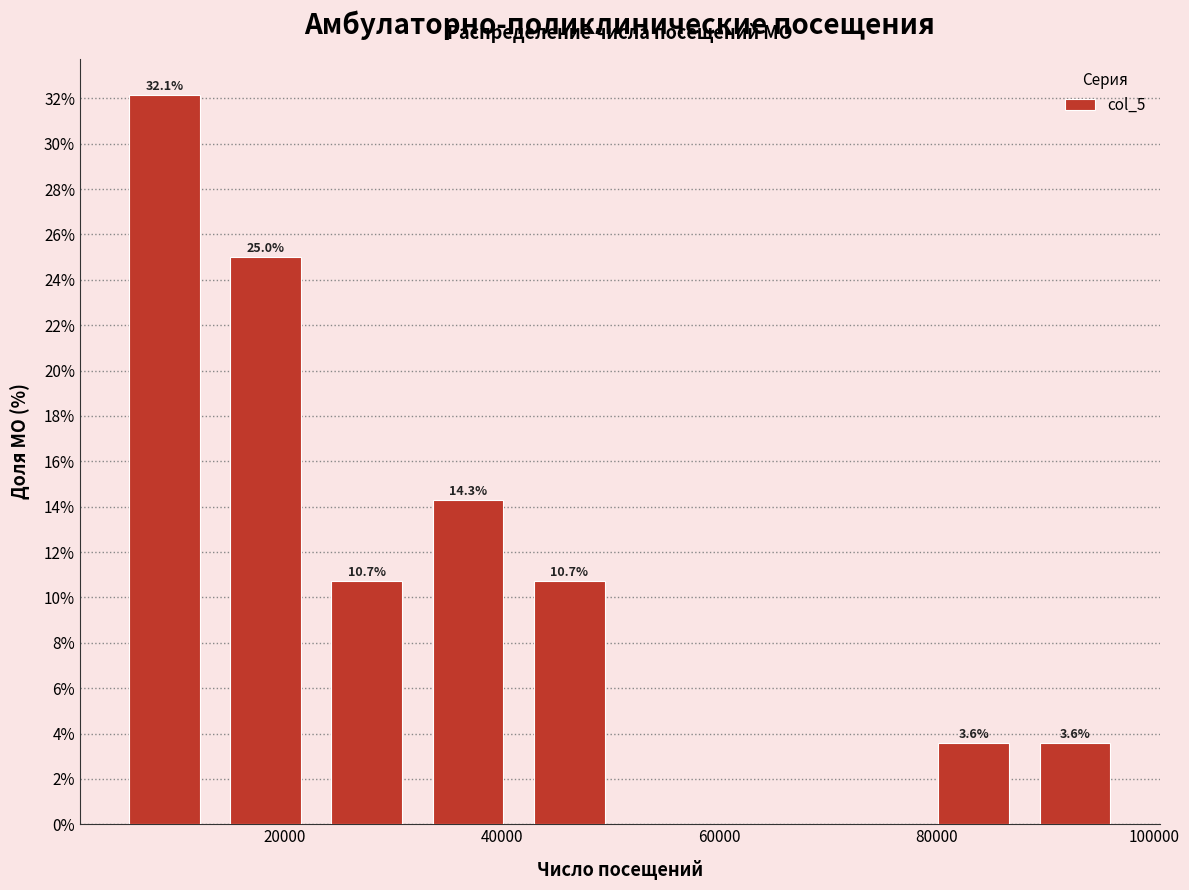

Over which range of the x-axis is the bar tallest?

4000 to 14000